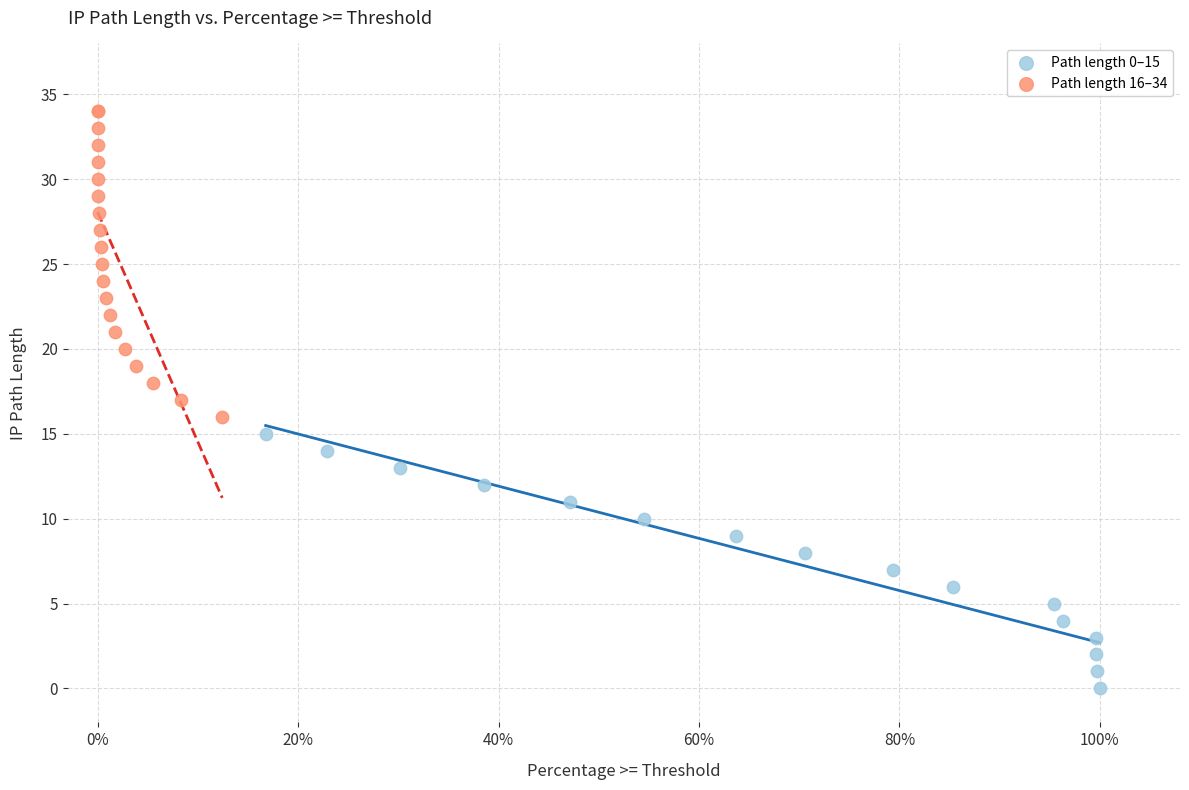

Which series has the widest spread of Y values?

Path length 16–34